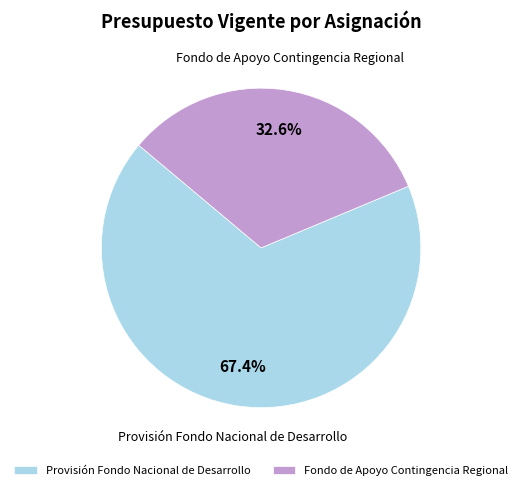

Count the number of slices in the pie.

2